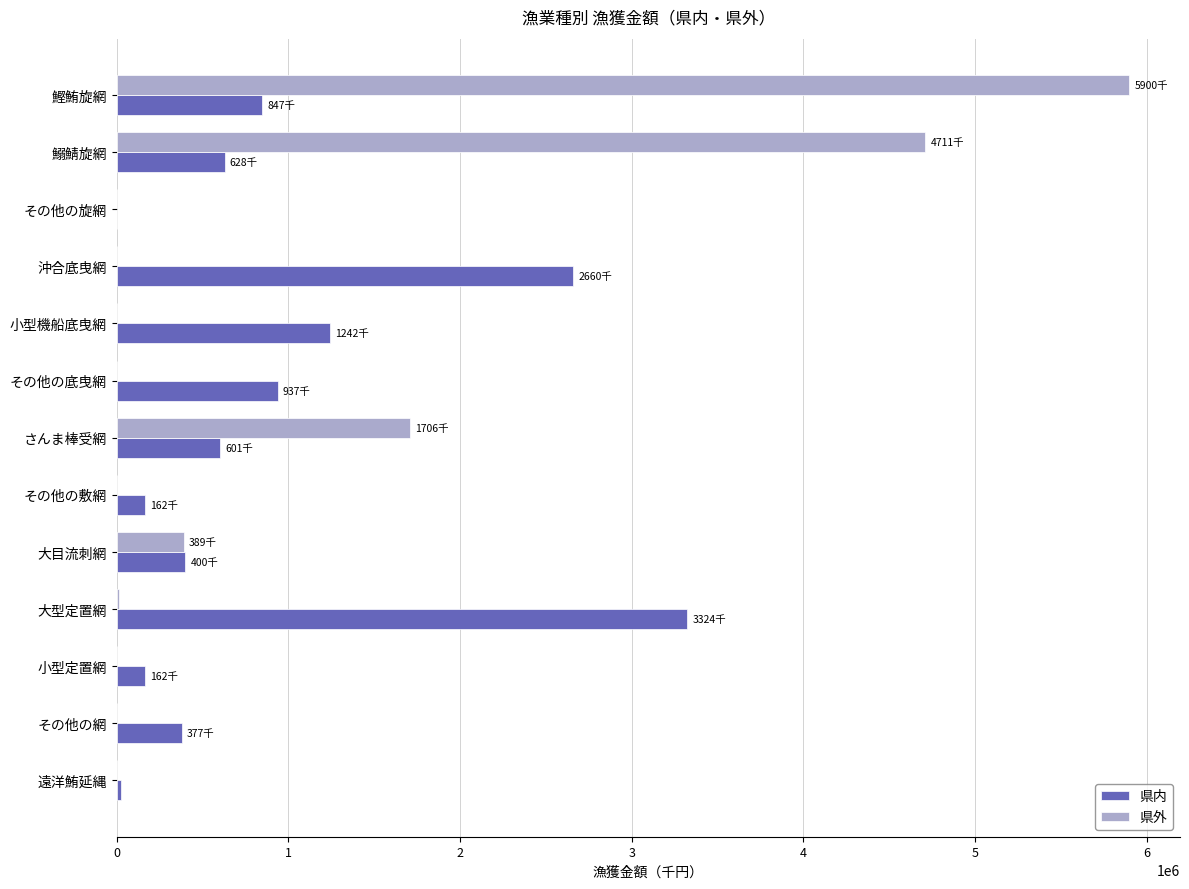

True or false: 県外 has a value of 3138821.2 at 鰹鮪旋網.

False